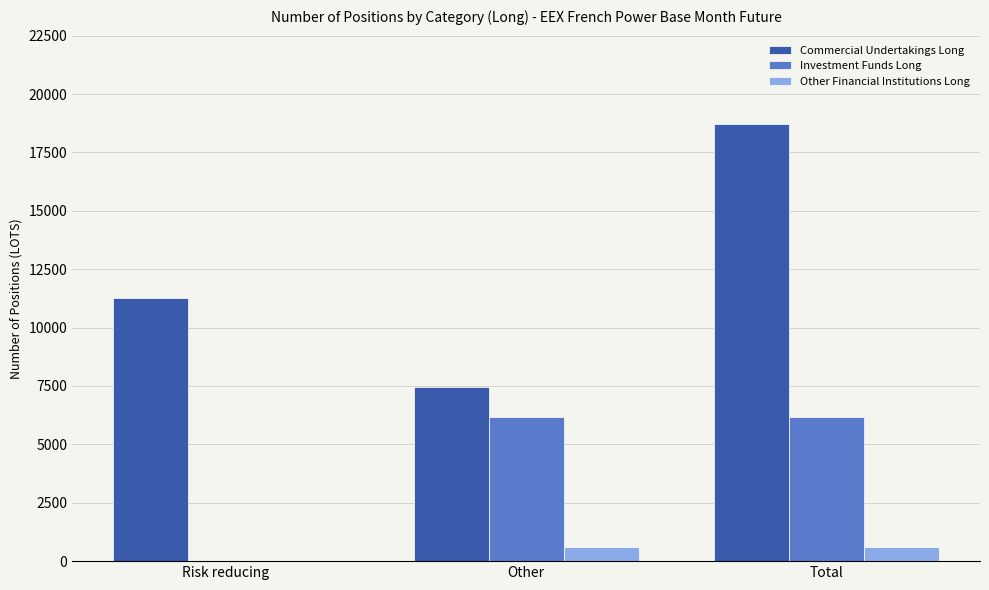

Which series changed the most between Other and Total?

Commercial Undertakings Long